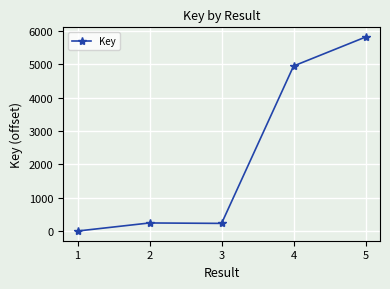

Where is the first local minimum?

3